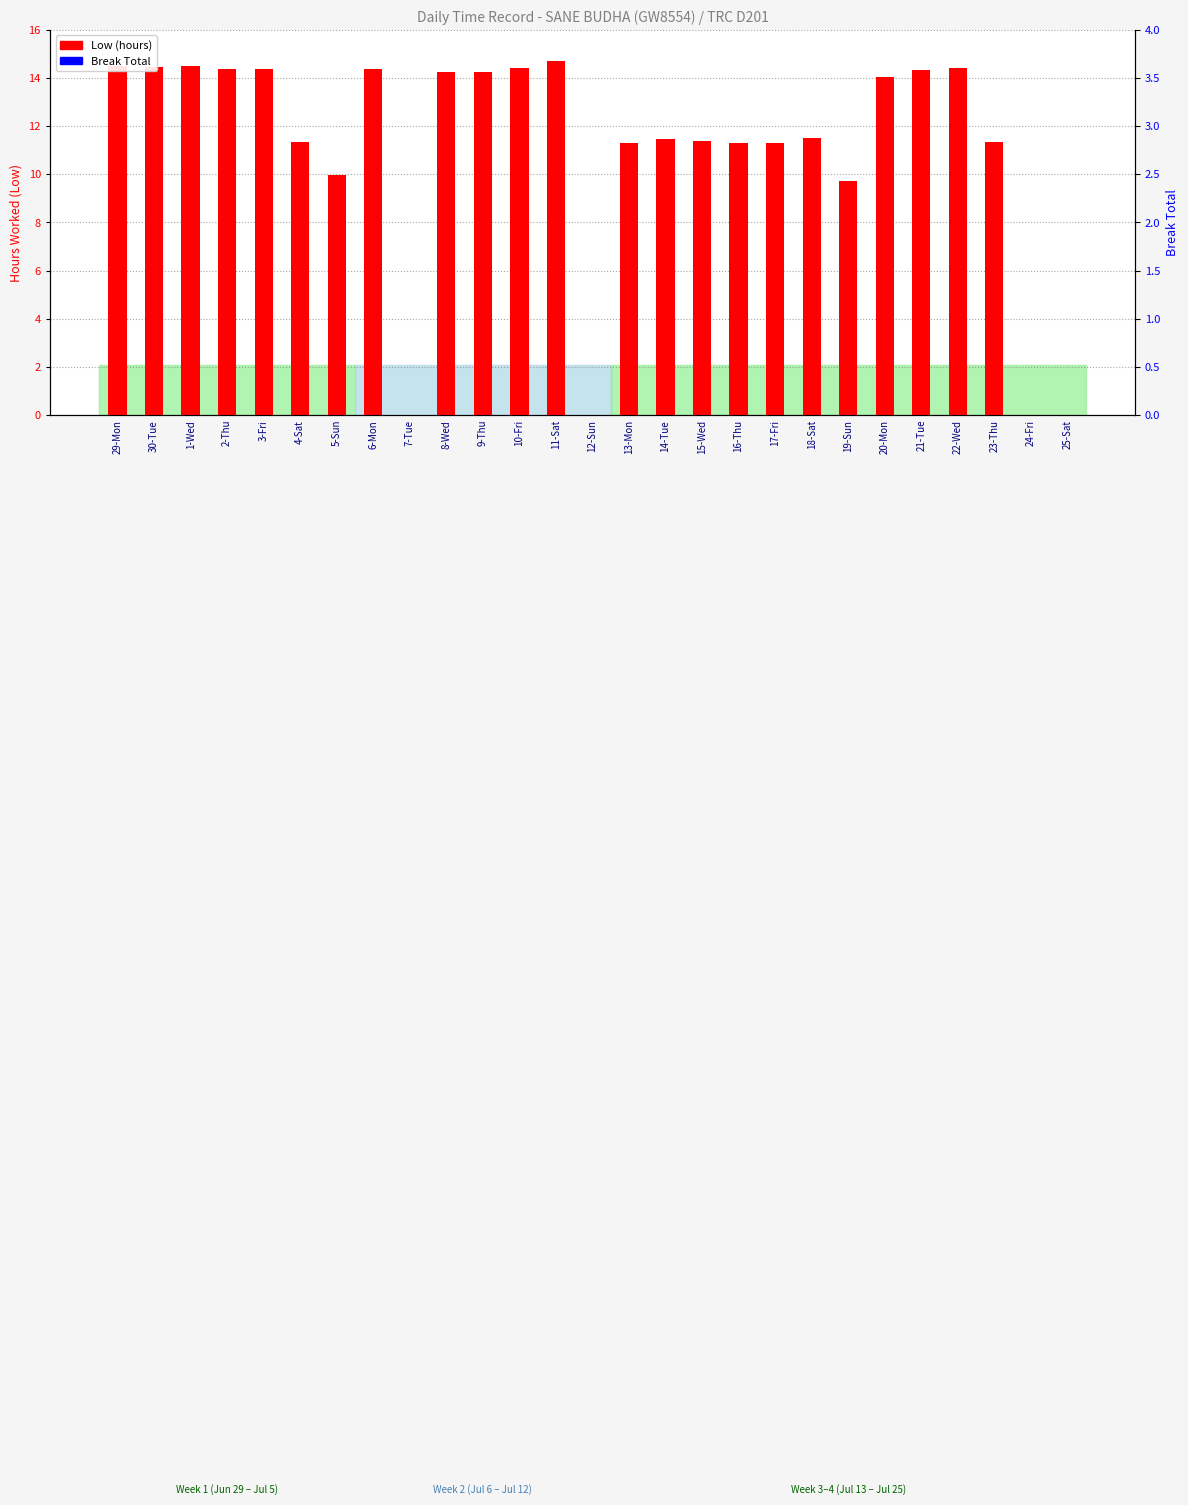

What position from the right is 22-Wed?

4